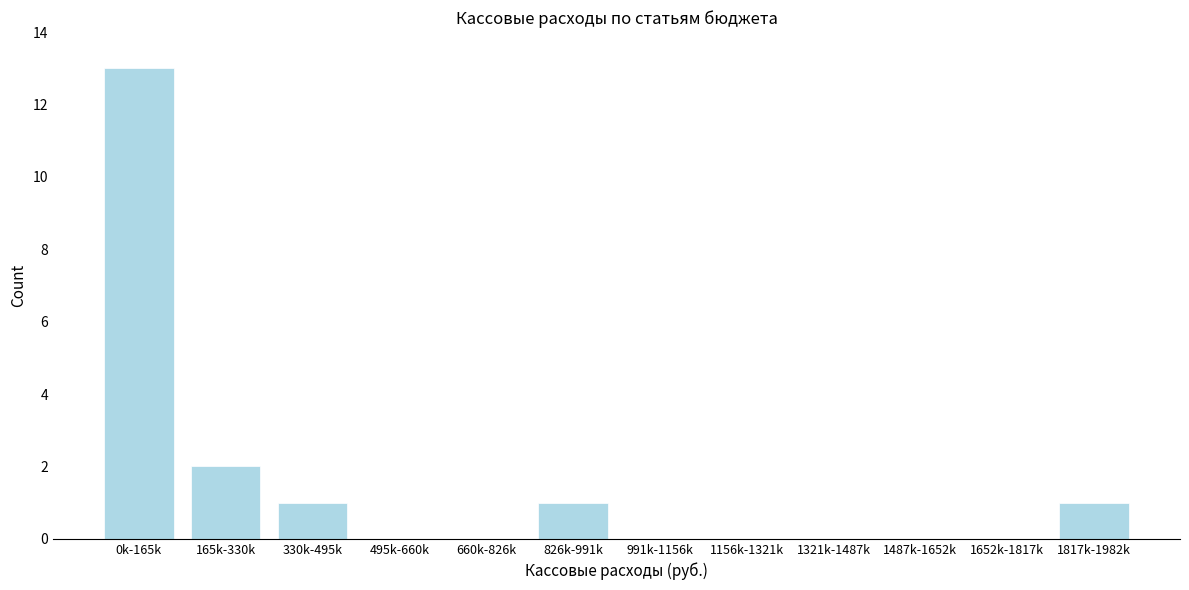

Reading right to left, list all the values displayed in this chart.

1817k-1982k=1	1652k-1817k=0	1487k-1652k=0	1321k-1487k=0	1156k-1321k=0	991k-1156k=0	826k-991k=1	660k-826k=0	495k-660k=0	330k-495k=1	165k-330k=2	0k-165k=13